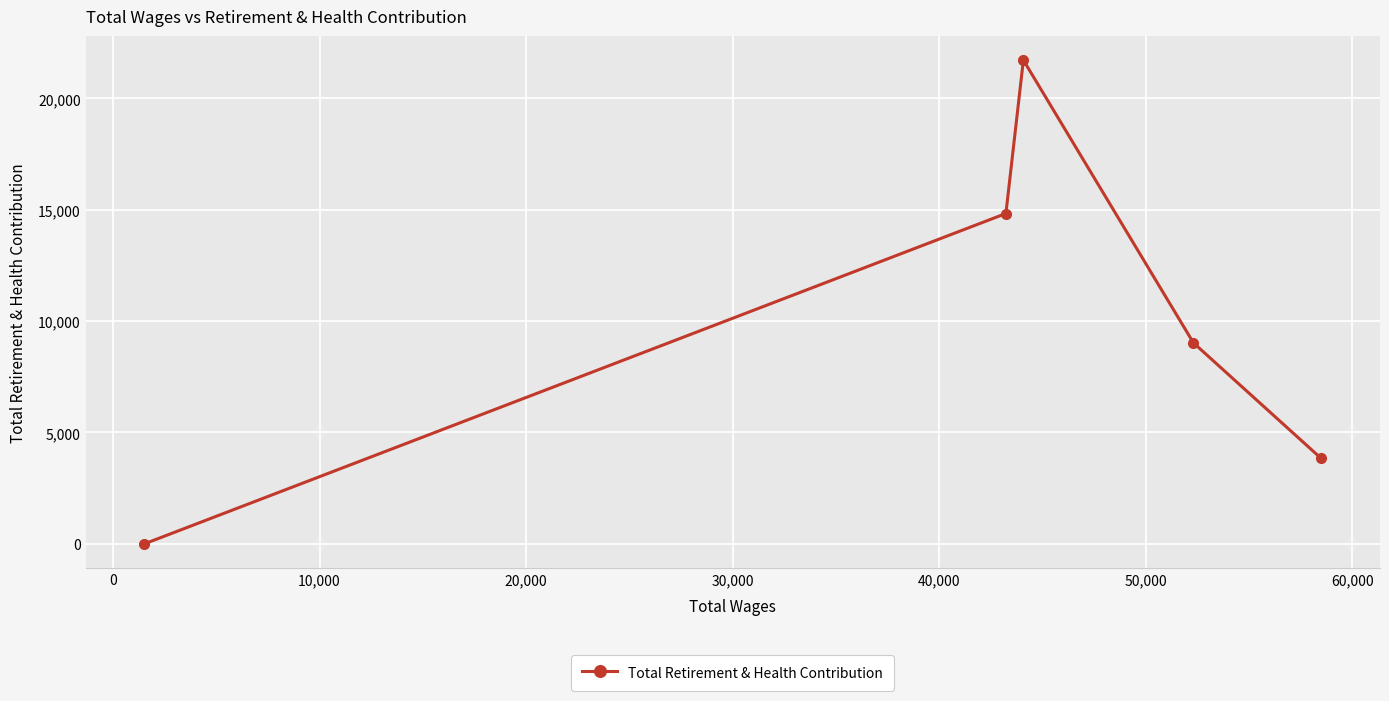

What is the difference between the second highest and minimum values?

14831